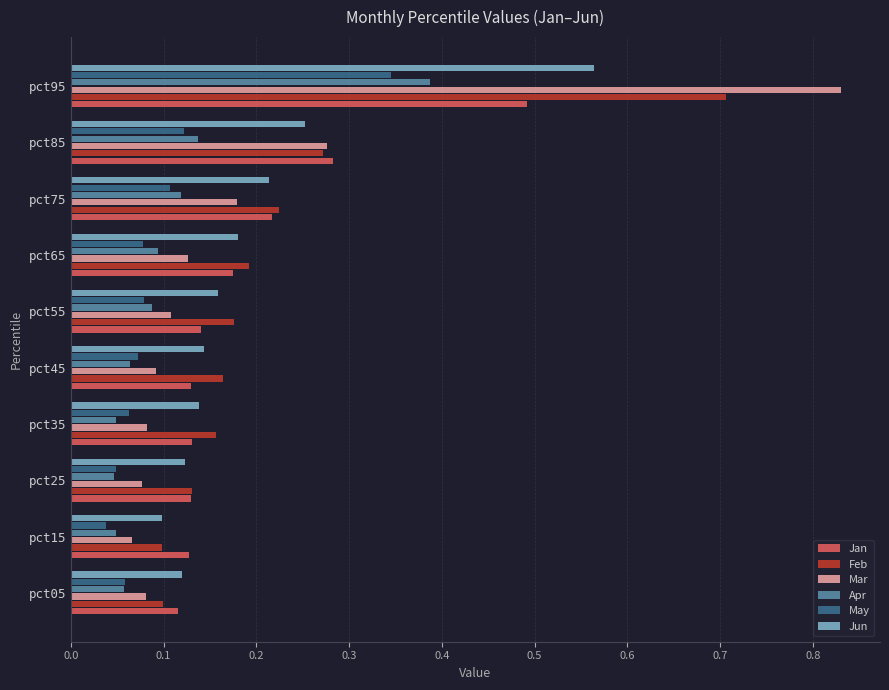

The value of Feb at pct75 is 0.4. True or false?

False